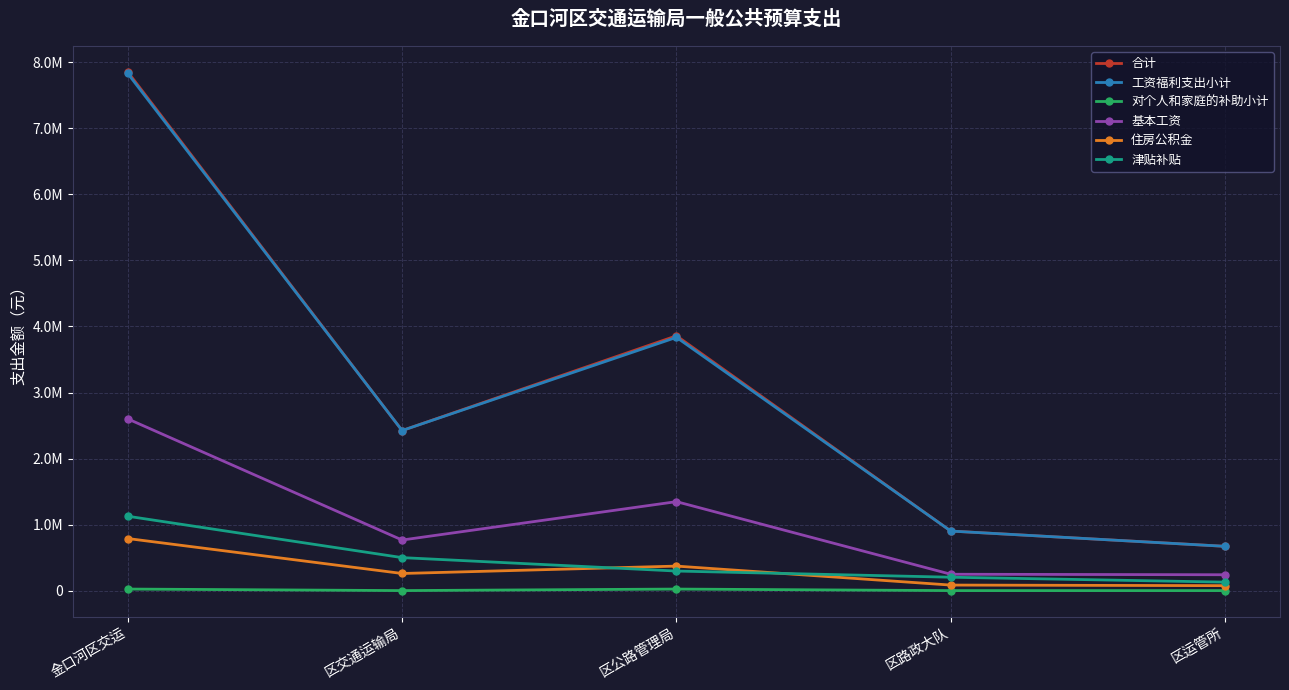

The 工资福利支出小计 series shows 2424094 at 区交通运输局. True or false?

True